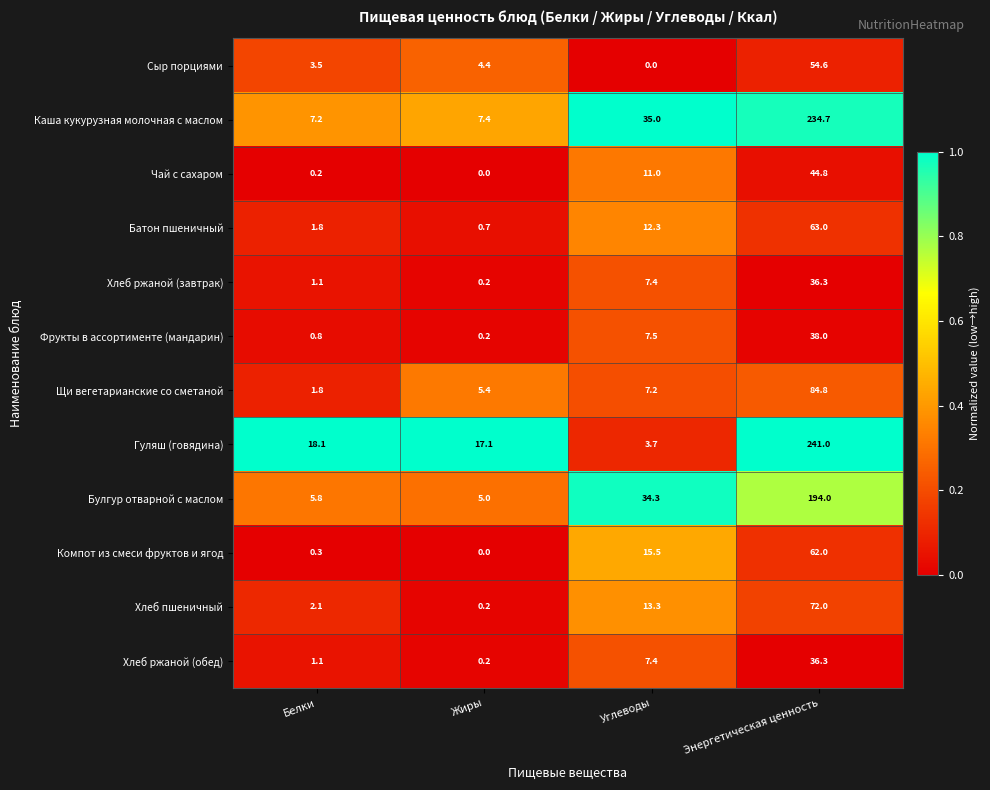

Which series changed the most between Белки and Жиры?

Щи вегетарианские со сметаной